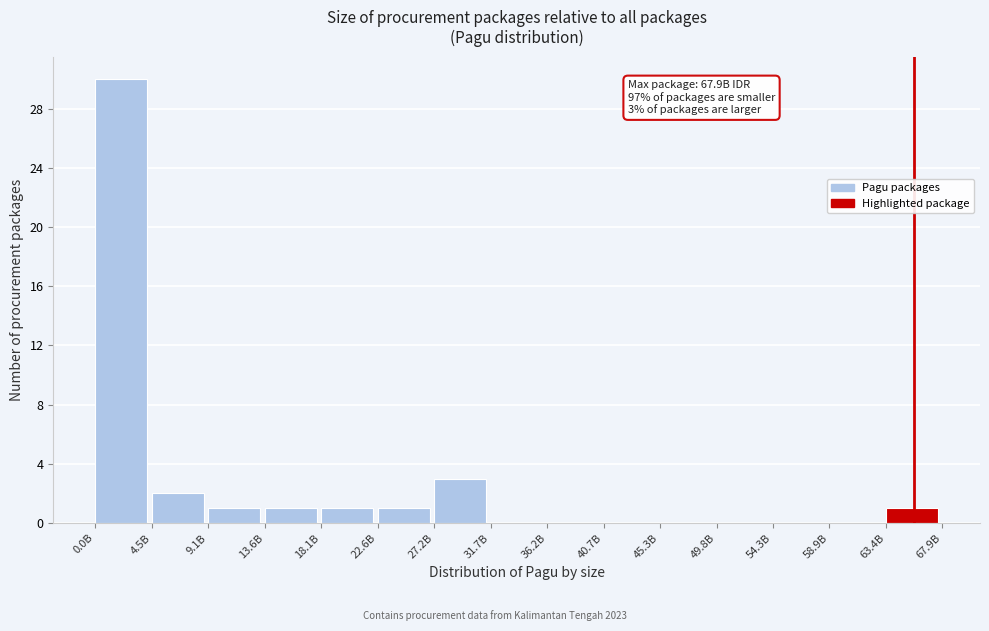

Reading left to right, extract all data points from this chart.

0.0B=30	4.5B=2	9.1B=1	13.6B=1	18.1B=1	22.6B=1	27.2B=3	31.7B=0	36.2B=0	40.7B=0	45.3B=0	49.8B=0	54.3B=0	58.9B=0	63.4B=1